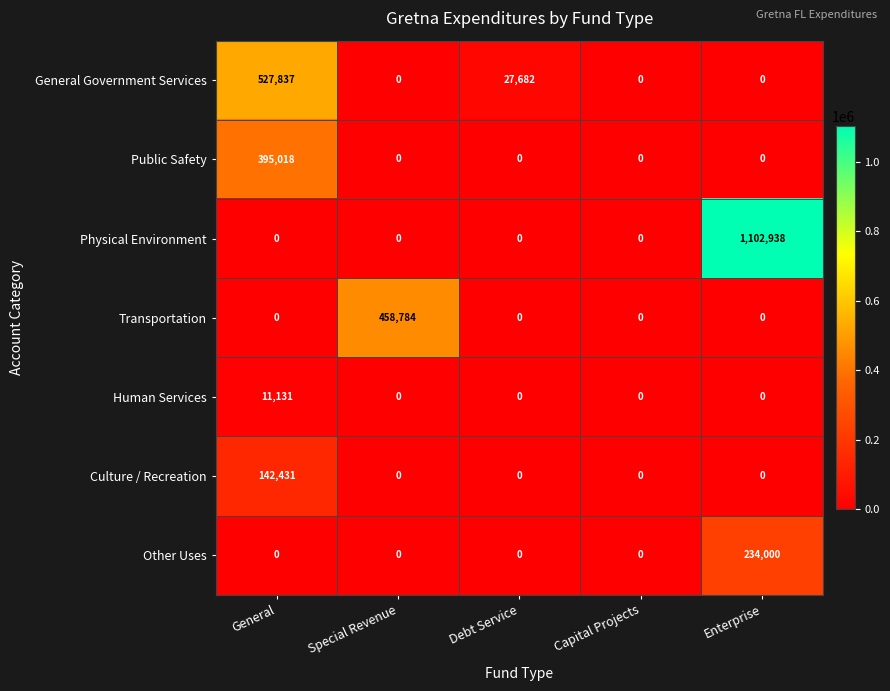

Is the value of Physical Environment at Capital Projects greater than the value of Public Safety at General?

No